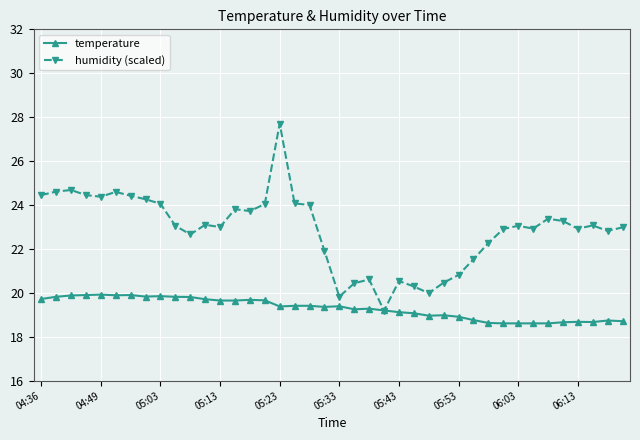

What is the minimum value shown in the chart?

18.6